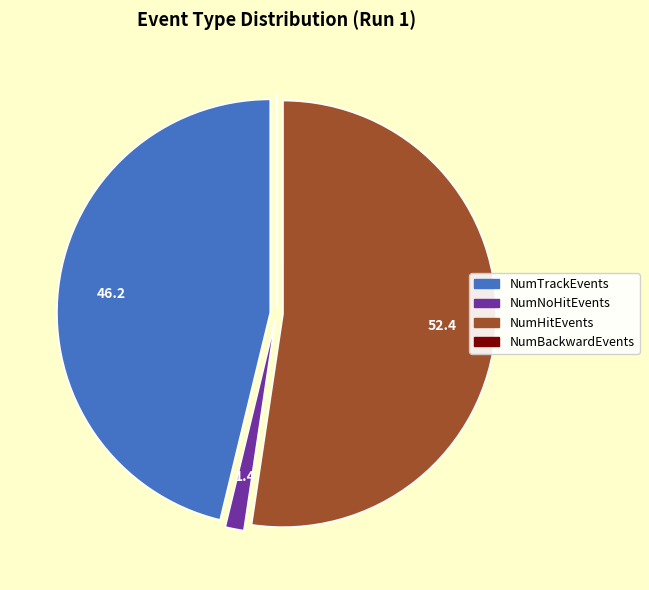

Combined, do NumTrackEvents and NumHitEvents account for over 50%?

Yes